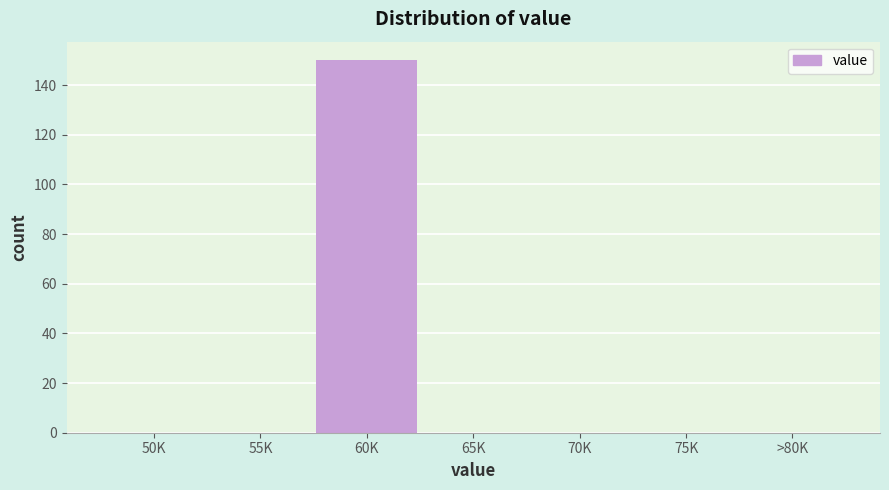

Reading right to left, extract all data points from this chart.

>80K=0	75K=0	70K=0	65K=0	60K=150	55K=0	50K=0